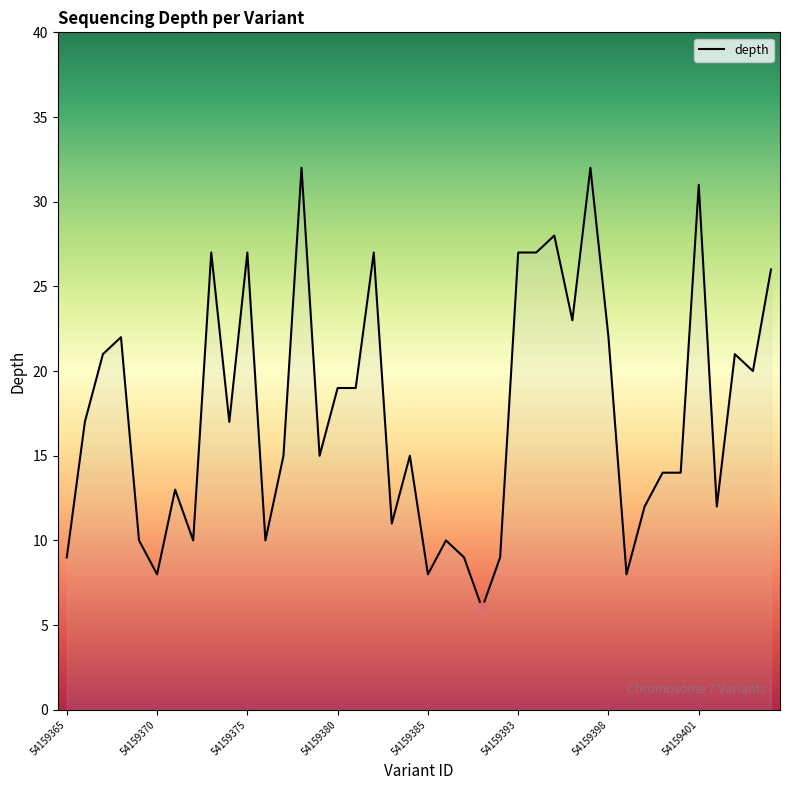

What is the maximum value shown in the chart?

32